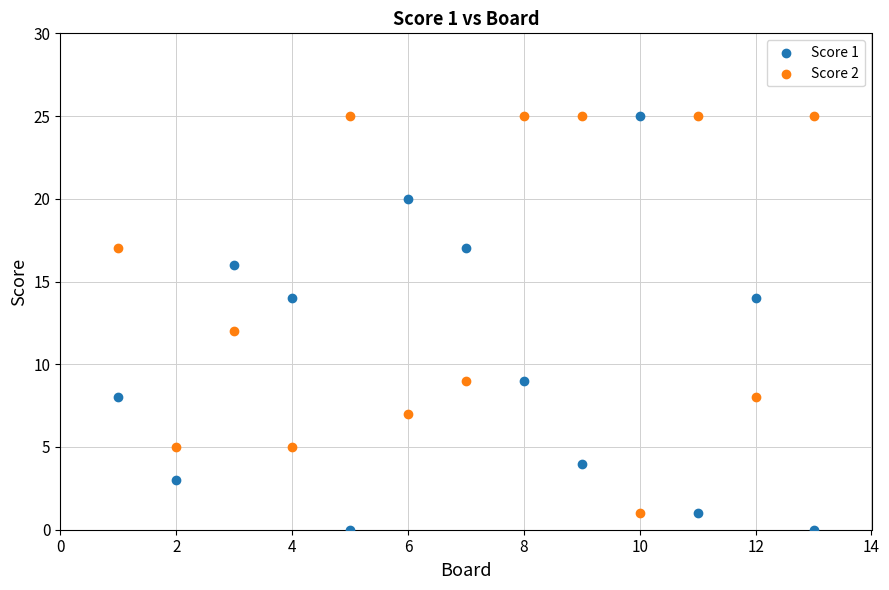

Which series reaches the minimum Y coordinate?

Score 1